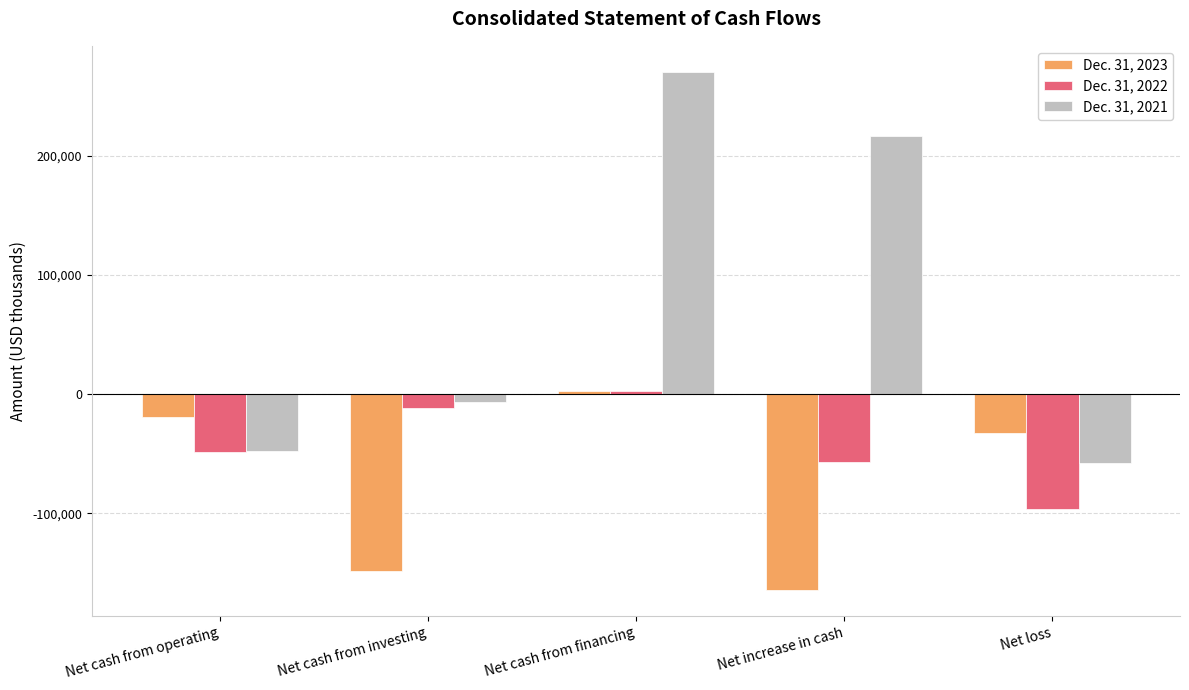

At which label is Dec. 31, 2023 closest to -80960?

Net loss